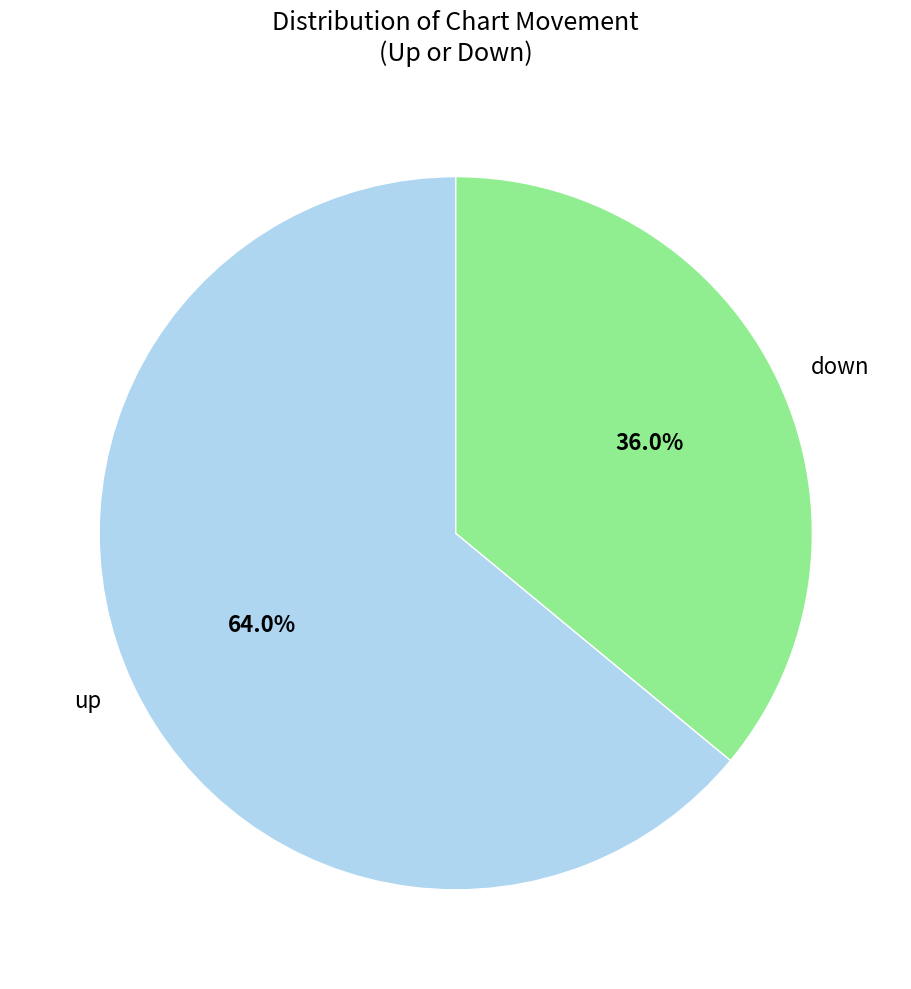

What is the largest slice in the pie chart?

up